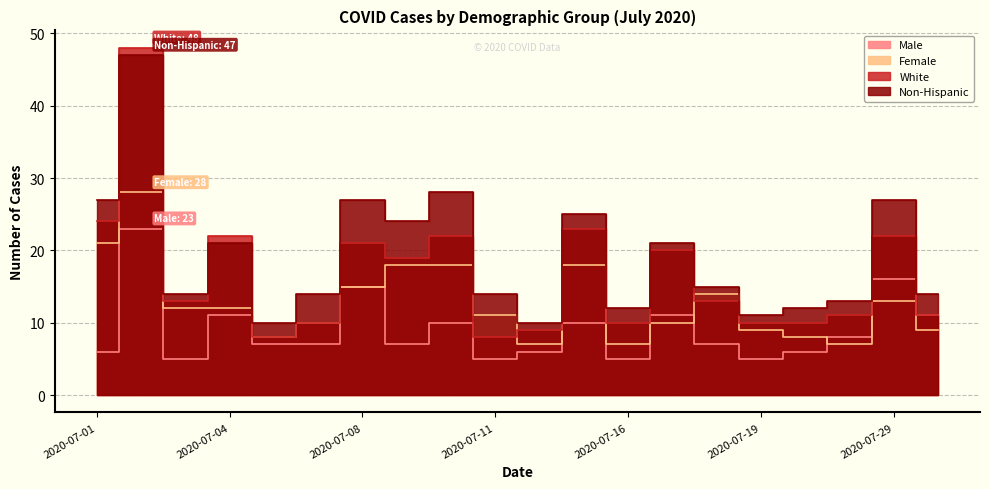

What is the minimum value shown in the chart?

5